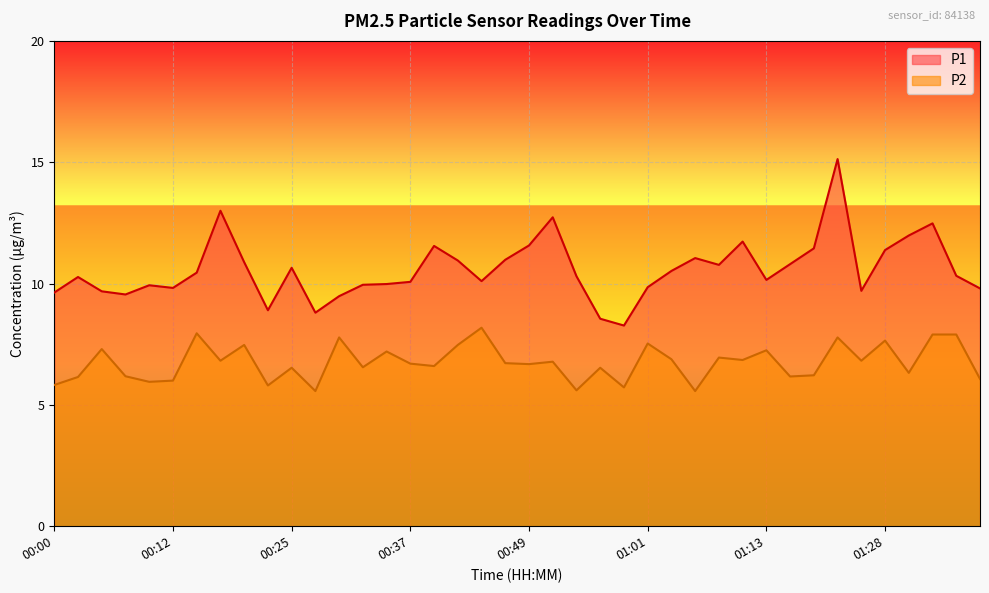

Where is P2 nearest to the value 6?

00:12